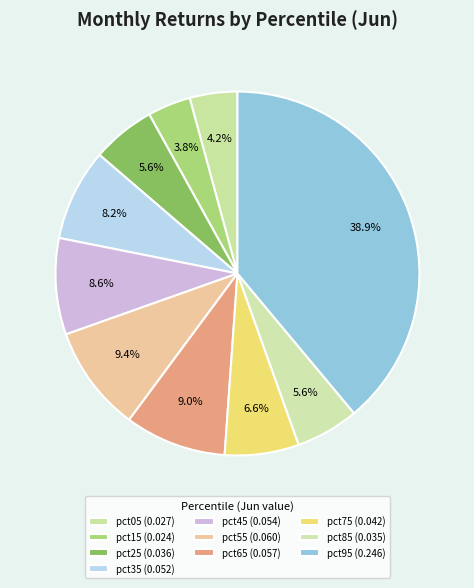

Which category has the smallest portion of the pie?

pct15